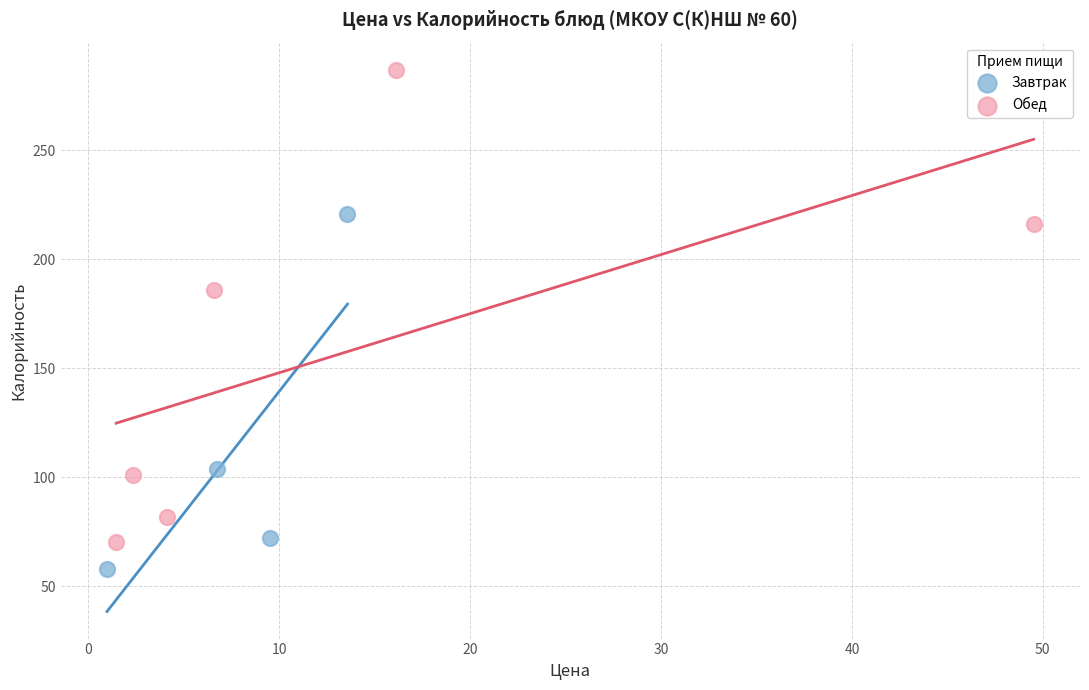

Which series has the widest spread of Y values?

Обед